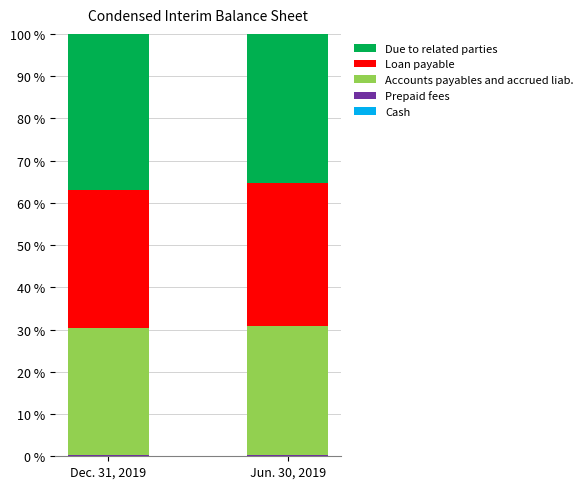

Count the number of data series in this chart.

5